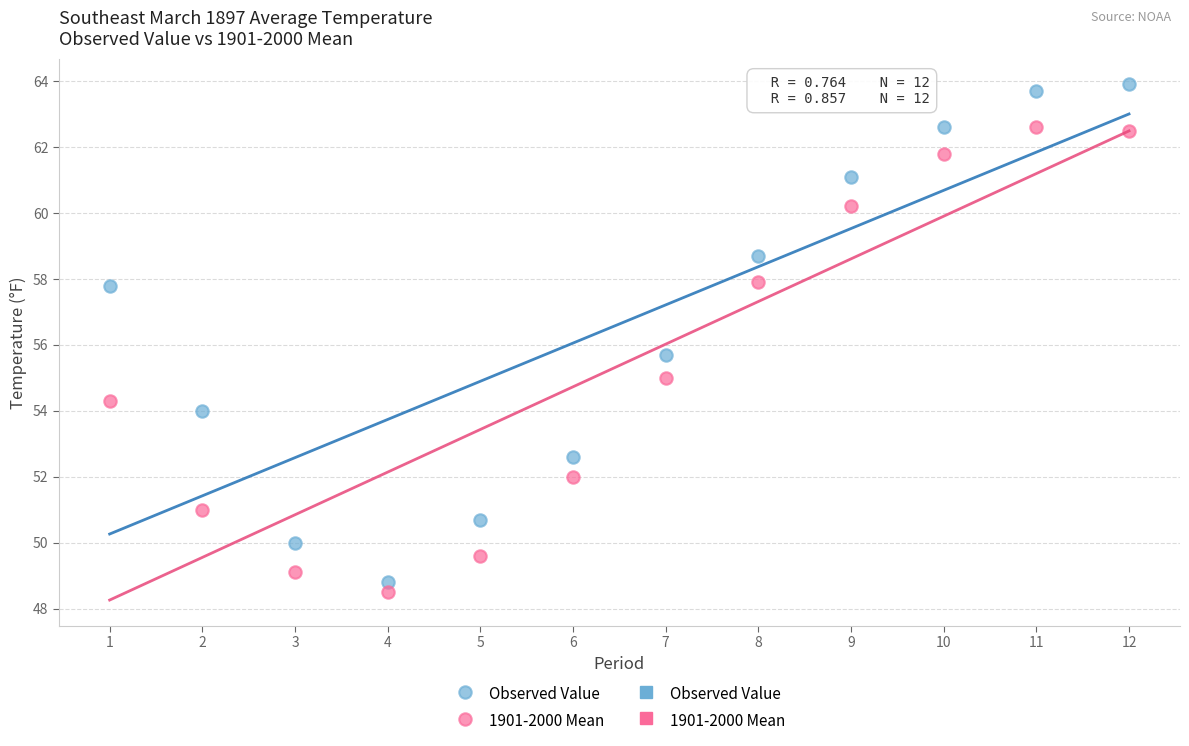

Across all data points, what is the range of Y values (max minus min)?

15.4